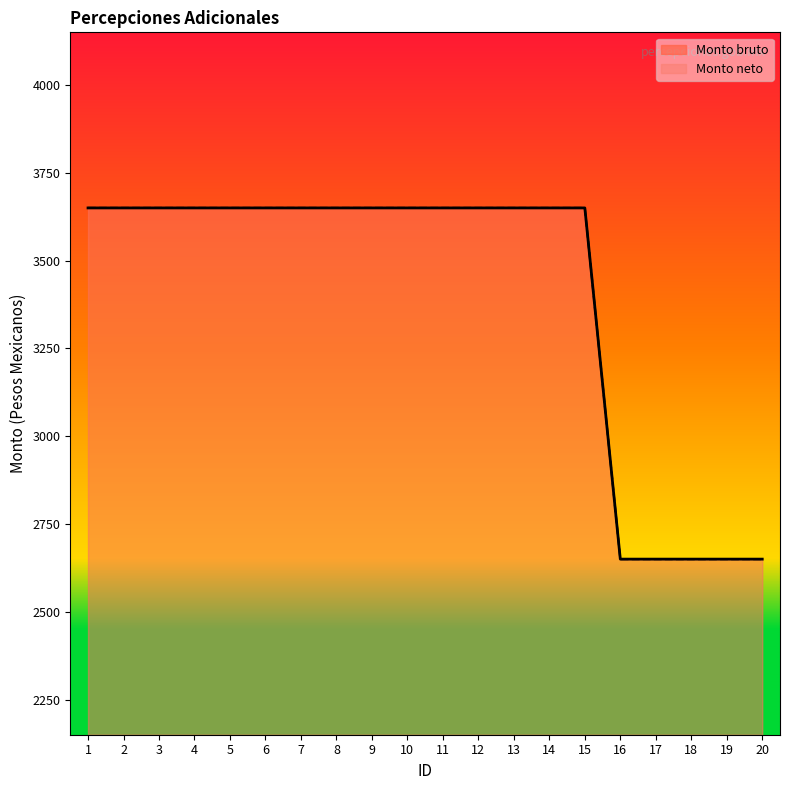

What is the difference between the maximum and minimum values in the Monto neto series?

1000